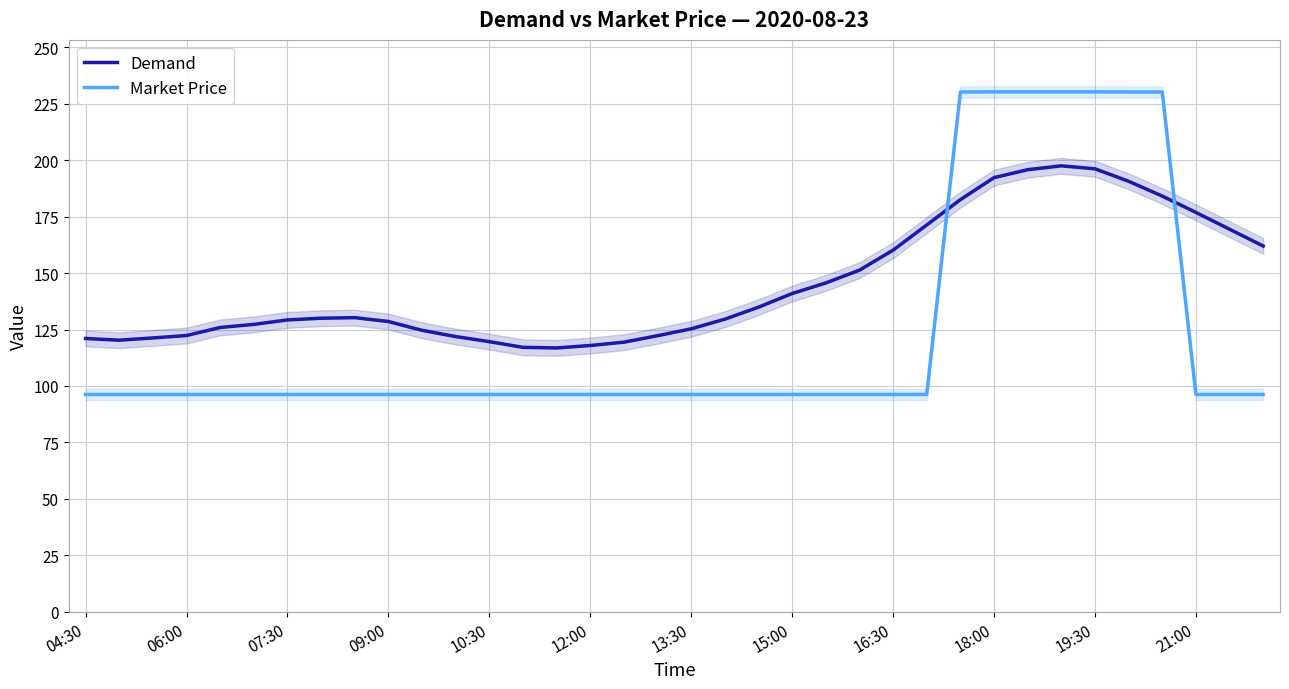

True or false: Demand has more than 1 interior local peaks.

True